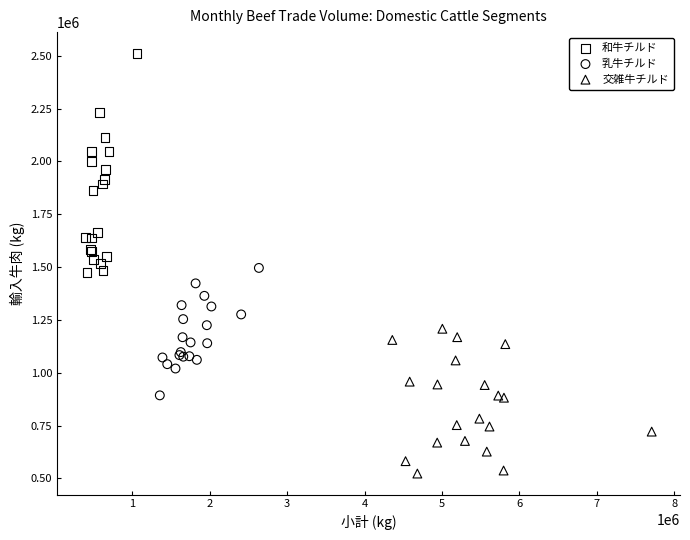

Which series contains the lowest Y value?

交雑牛チルド